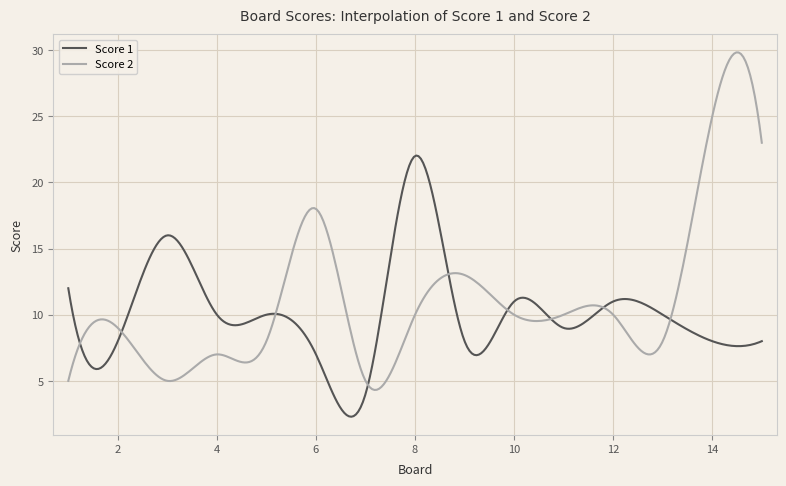

Rank the series by their average value, from highest to lowest.

Score 2, Score 1